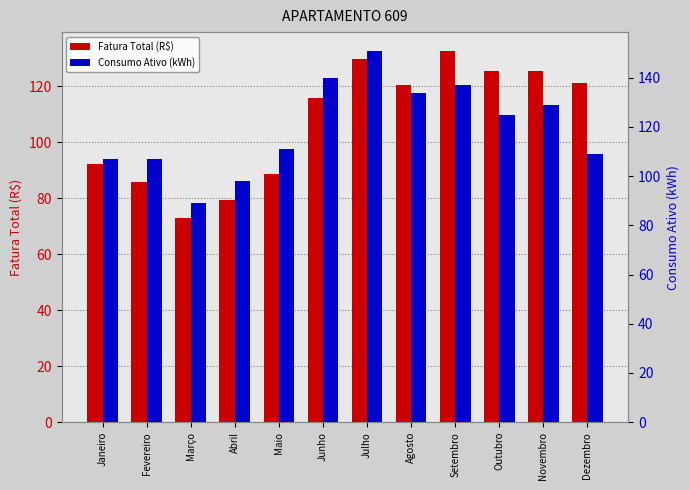

Is it true that Fatura Total (R$) equals 92.2 at Janeiro?

True